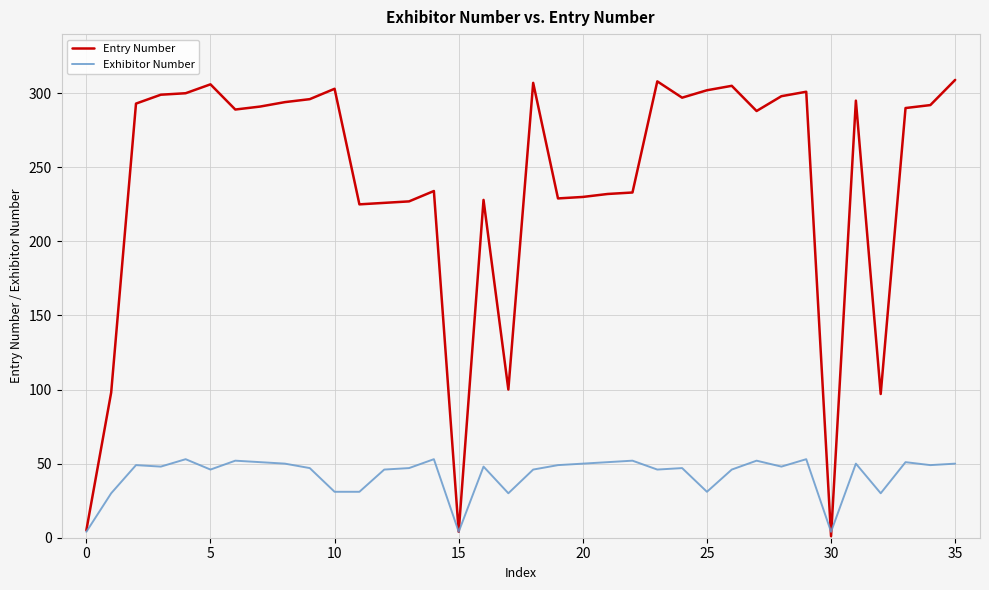

Which series has the largest total across all categories?

Entry Number